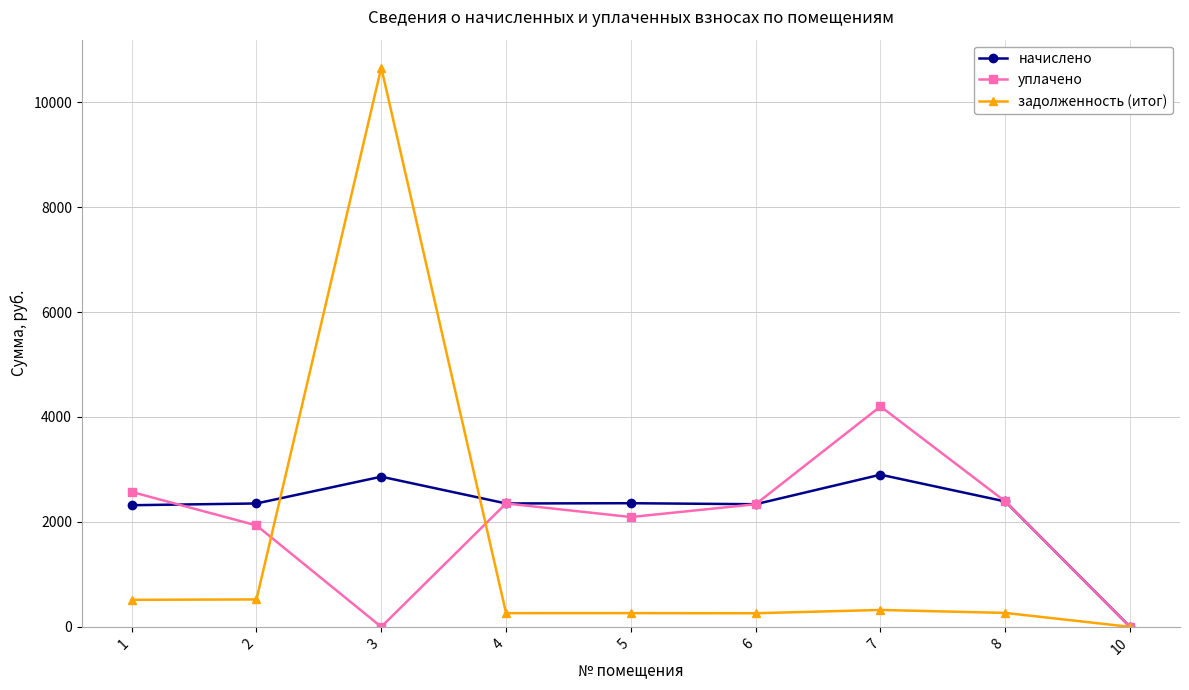

At which category does уплачено reach its first local valley?

3